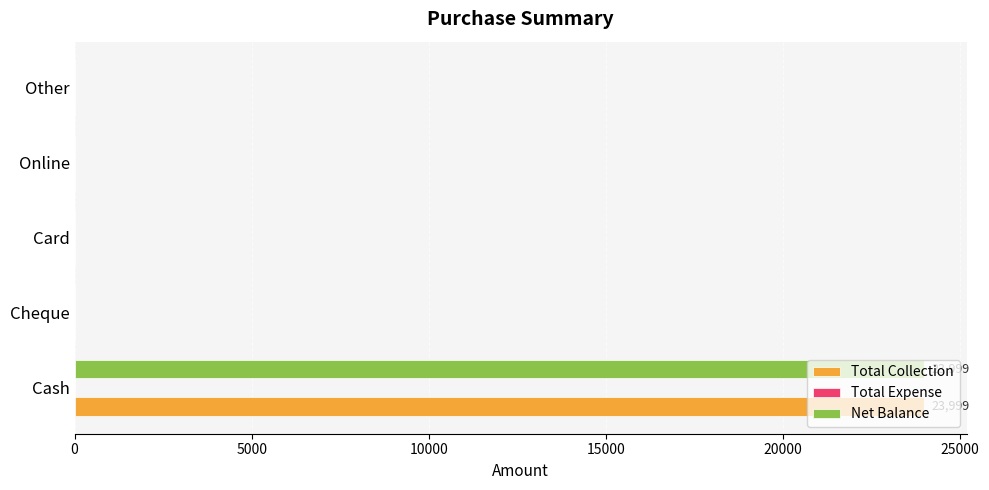

How many data points in Net Balance are above 0?

1